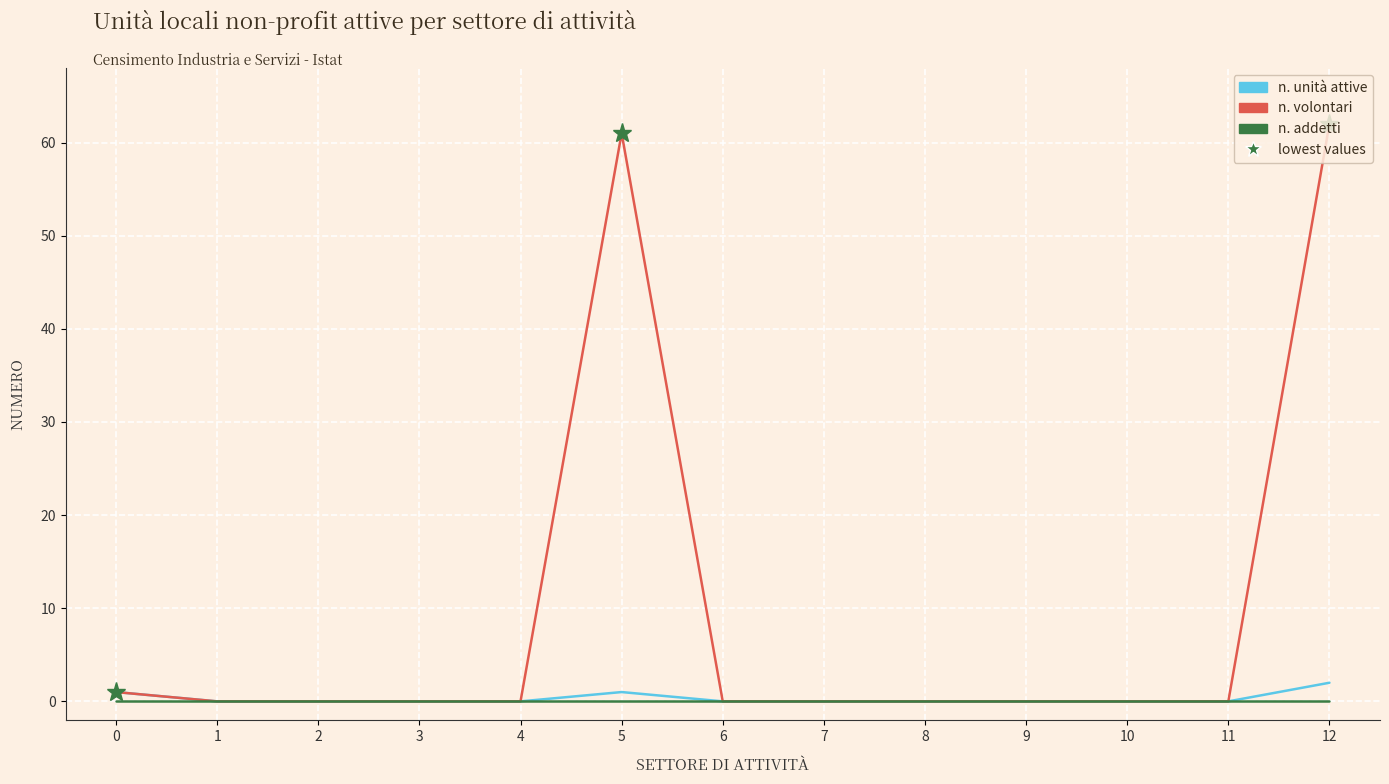

Which series has the largest total across all categories?

n. volontari